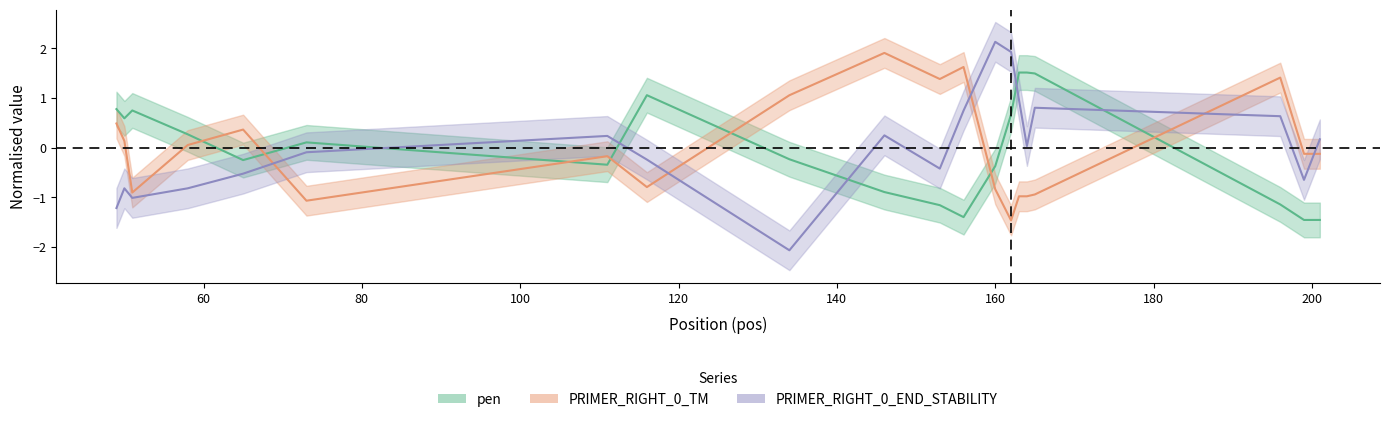

What is the minimum value for PRIMER_RIGHT_0_END_STABILITY?

-2.1